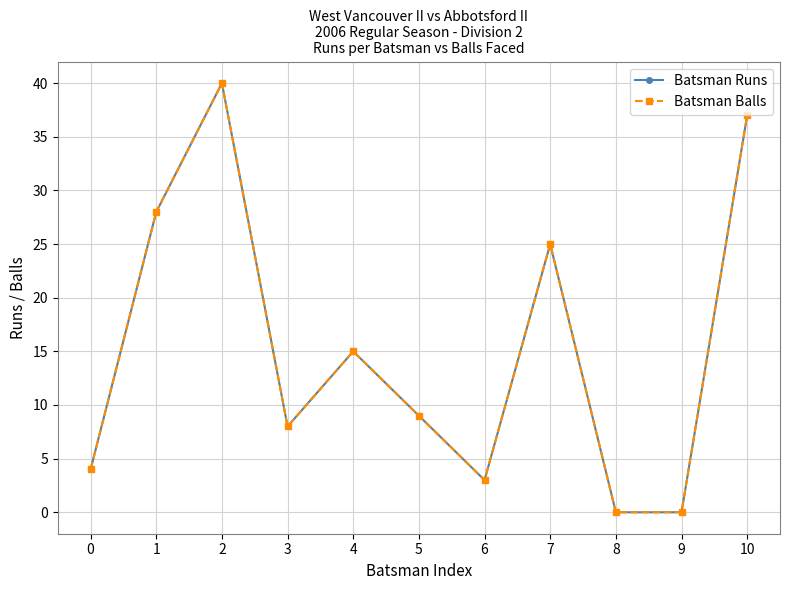

Is this an area chart (filled region under the line)?

No